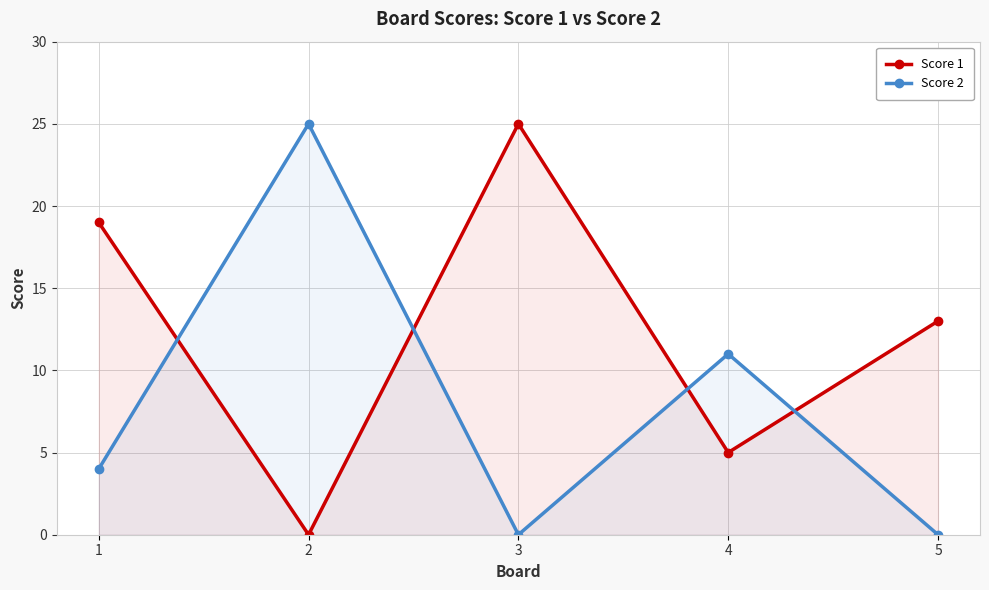

Reading left to right, transcribe all the data shown in this chart.

Score 1: 19	0	25	5	13
Score 2: 4	25	0	11	0